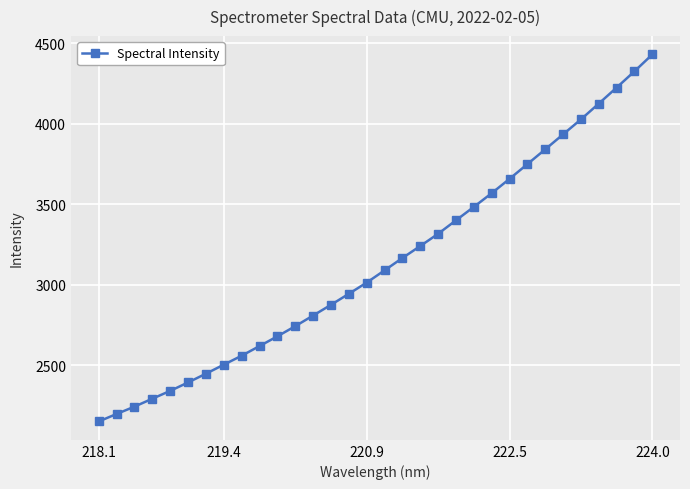

What is the minimum value shown in the chart?

2149.0